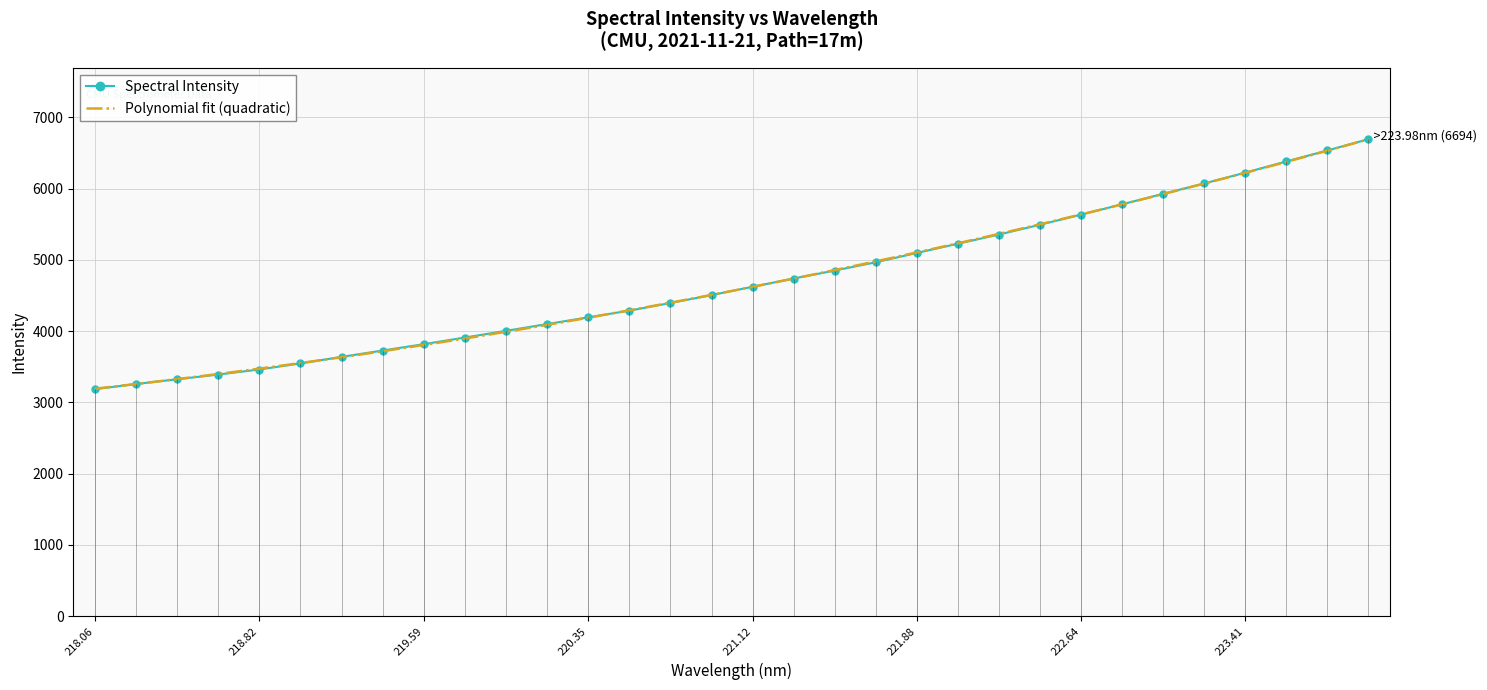

Which has a higher value, 223.7895 or 223.5987?

223.7895